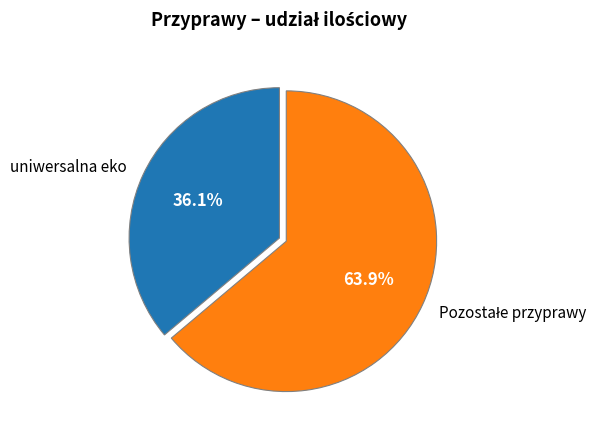

Which slice is the smallest?

uniwersalna eko